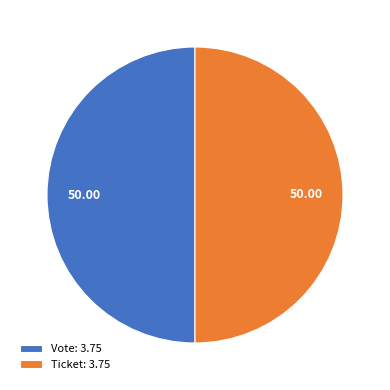

Do Vote: 3.75 and Ticket: 3.75 together represent more than half of the pie?

Yes